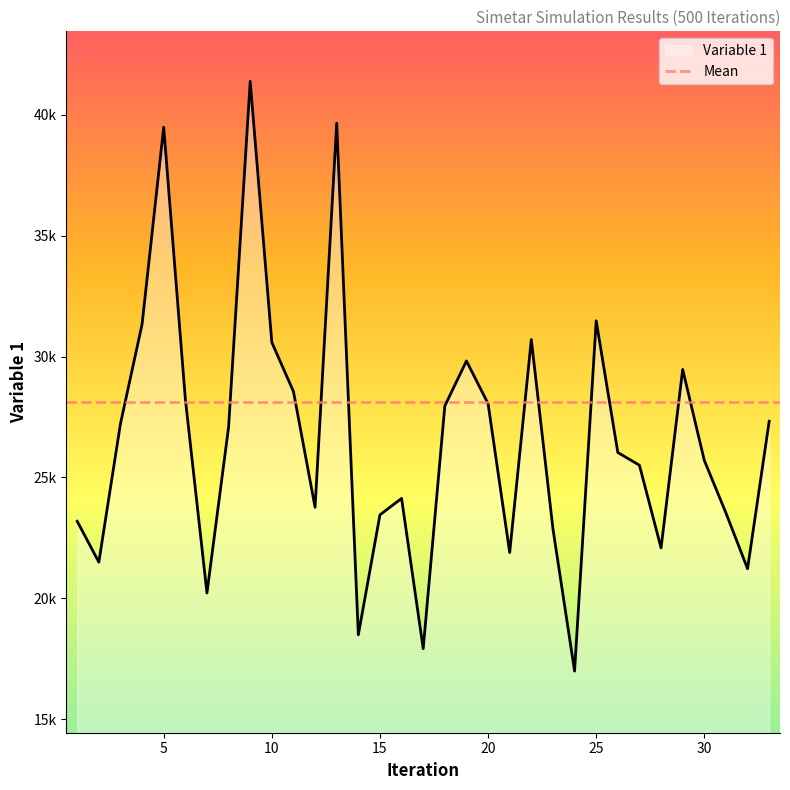

Reading left to right, transcribe all the data shown in this chart.

1=23185.3	2=21496.6	3=27221.1	4=31338.5	5=39488.1	6=28245.2	7=20219.8	8=27083.0	9=41381.6	10=30585.4	11=28553.8	12=23764.5	13=39651.9	14=18490.6	15=23453.3	16=24132.4	17=17917.9	18=27957.8	19=29817.3	20=28053.0	21=21891.8	22=30704.4	23=22873.4	24=16989.9	25=31477.6	26=26030.4	27=25504.7	28=22084.2	29=29466.8	30=25702.2	31=23531.3	32=21225.0	33=27323.0